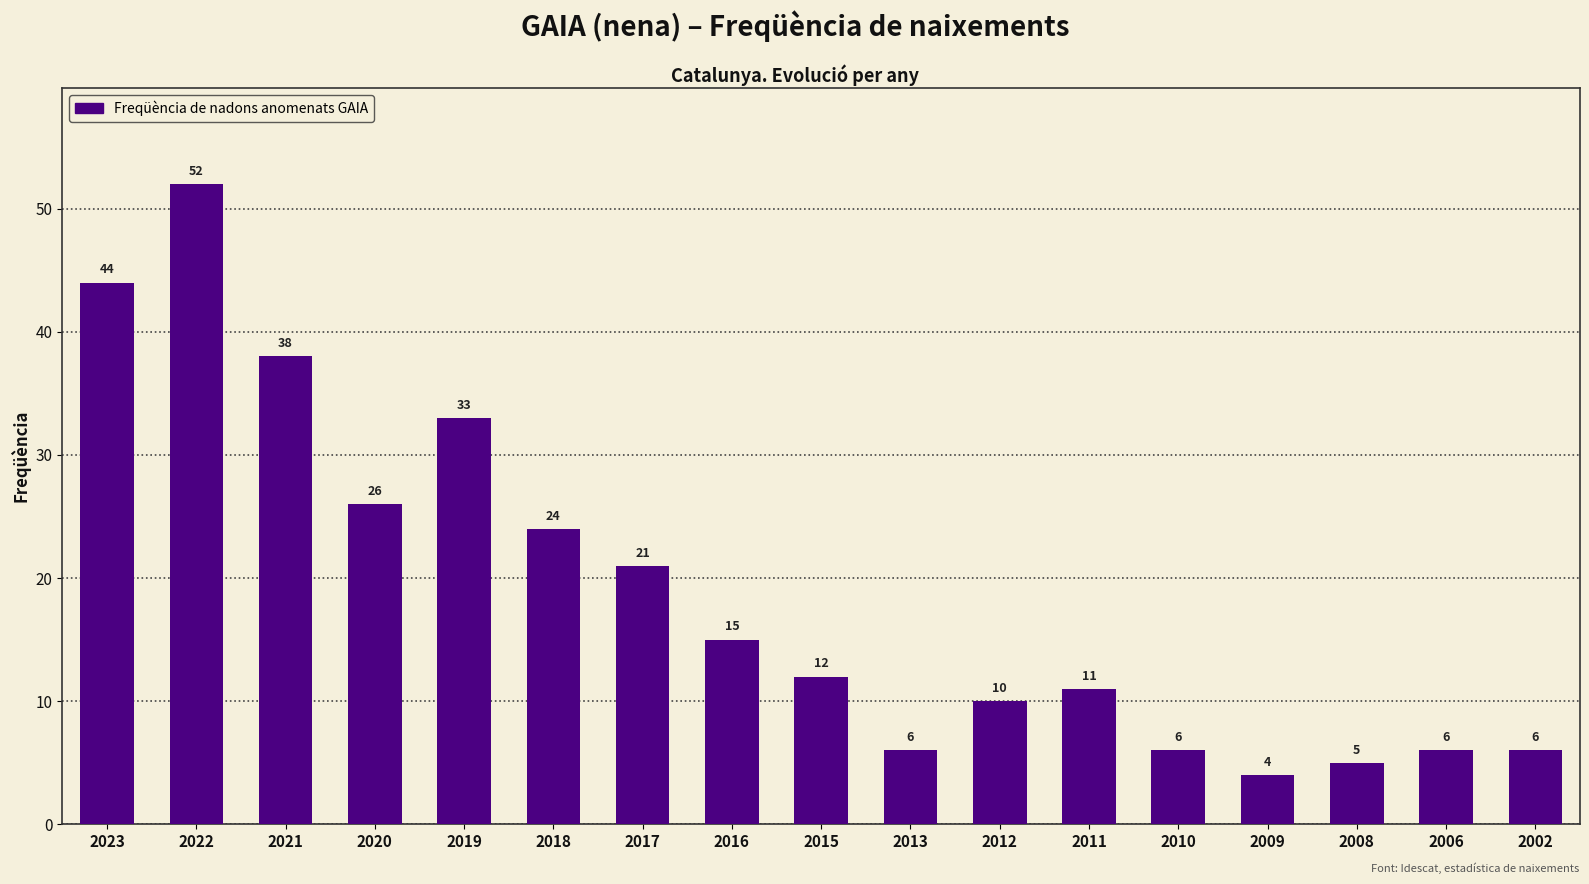

What is the sum of the values at 2019 and 2009?

37